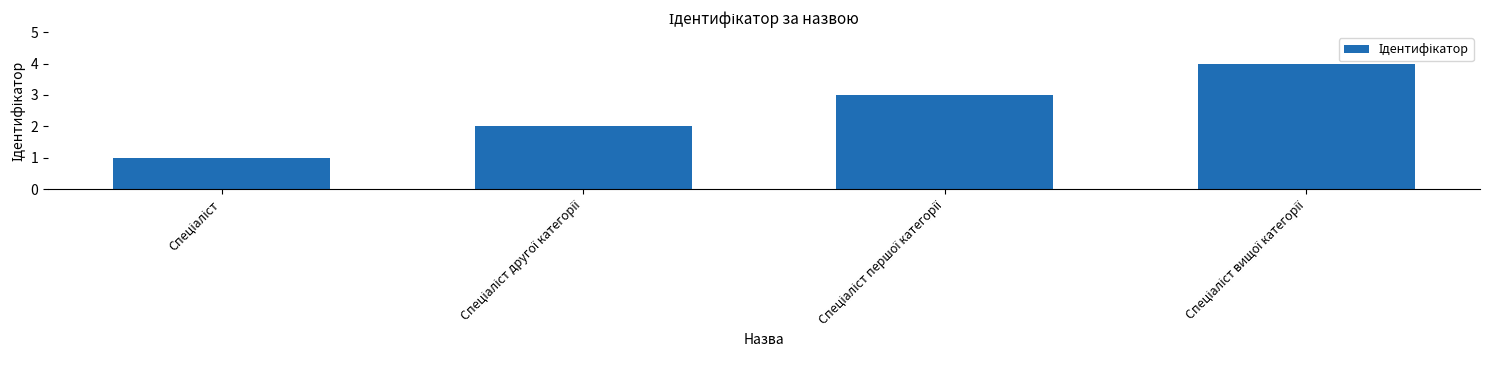

Does the chart contain any negative values?

No